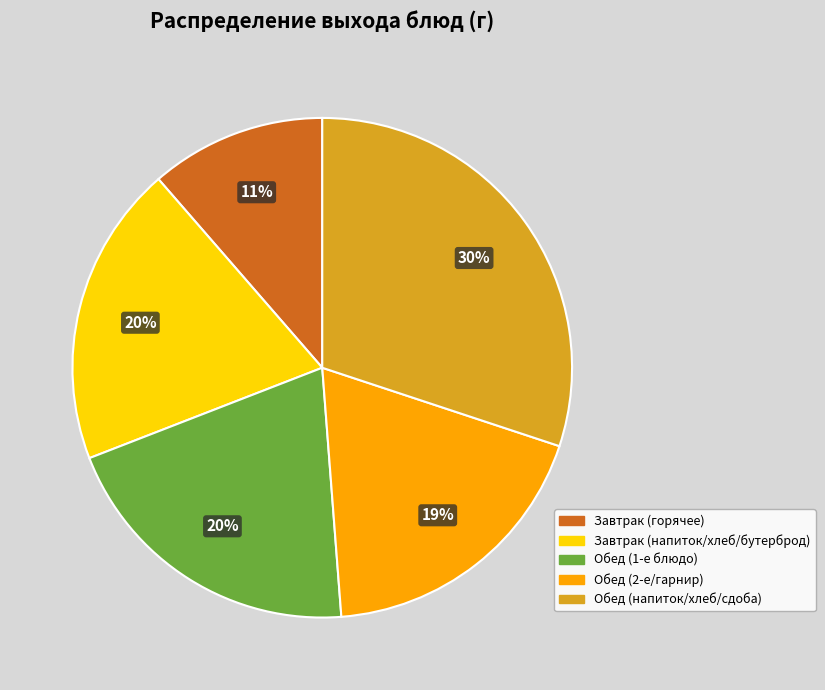

Combined, do Обед (напиток/хлеб/сдоба) and Обед (2-е/гарнир) account for over 50%?

No